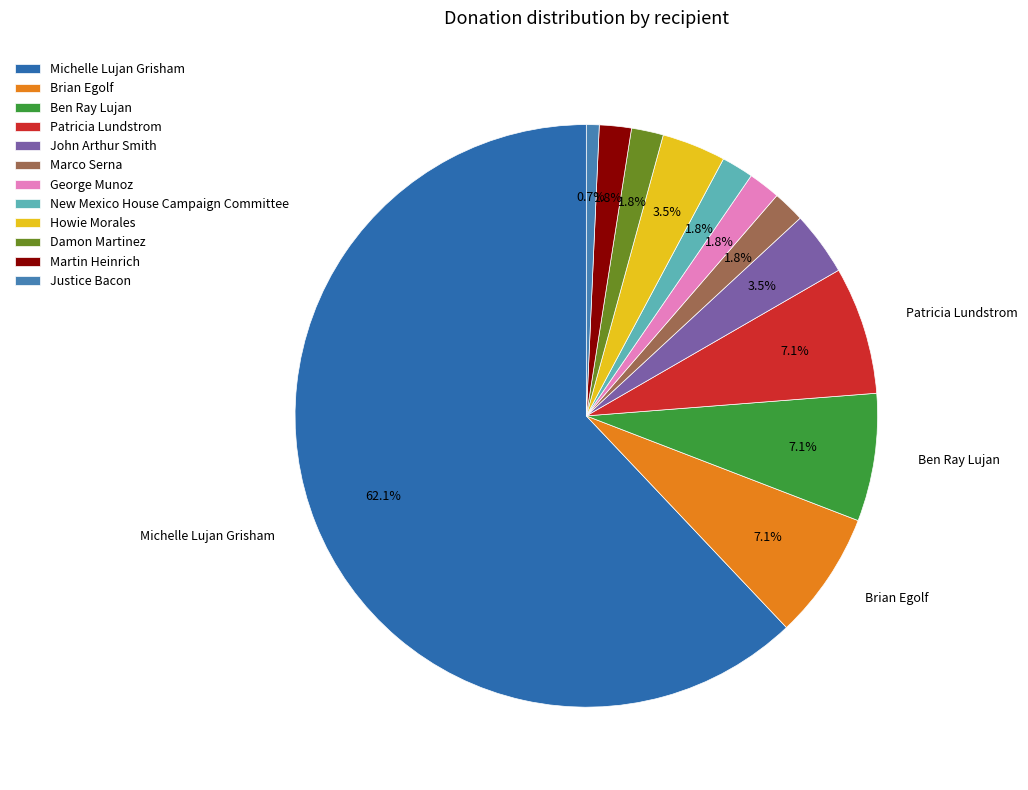

The Damon Martinez slice represents 2% of the pie. True or false?

True